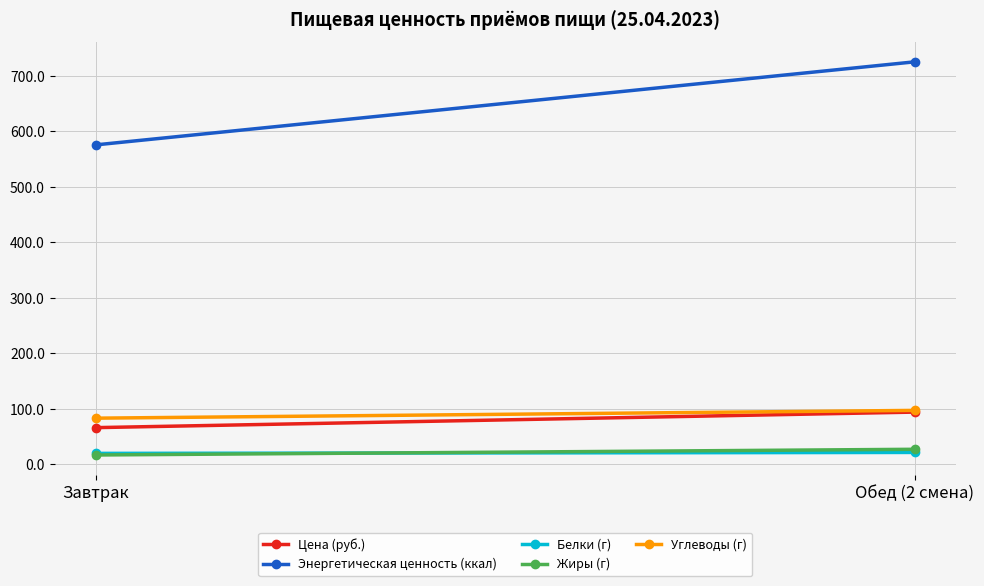

At which label does Углеводы (г) first exceed 96?

Обед (2 смена)